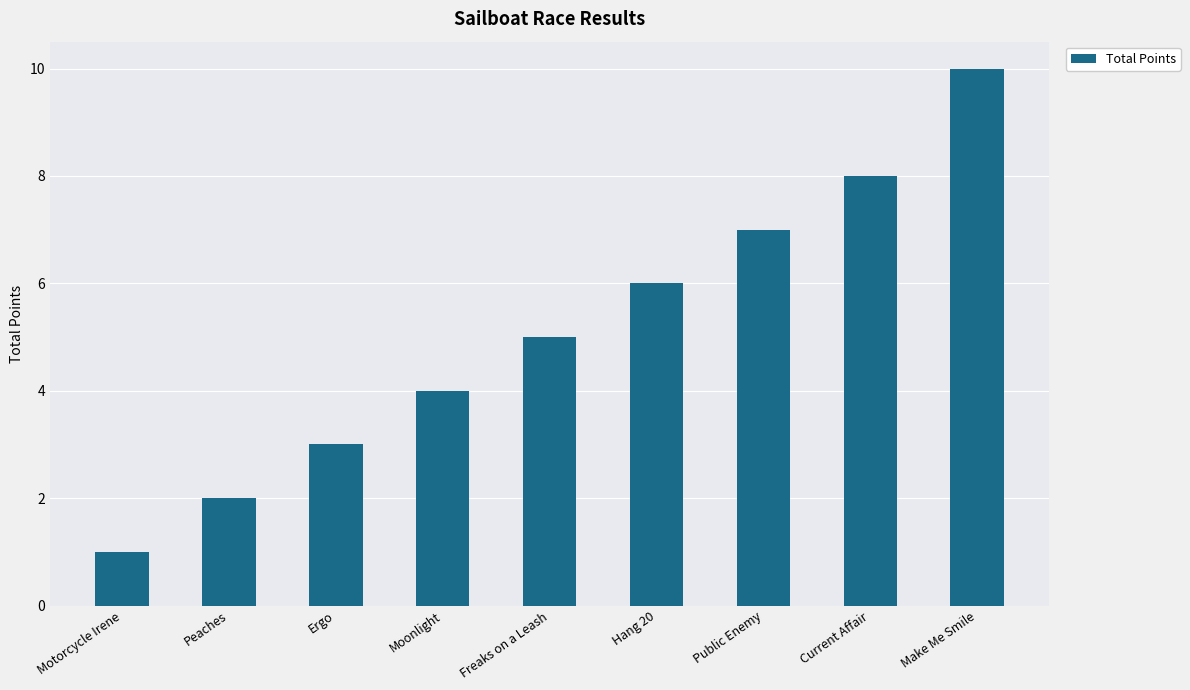

Reading left to right, transcribe all the data shown in this chart.

1	2	3	4	5	6	7	8	10